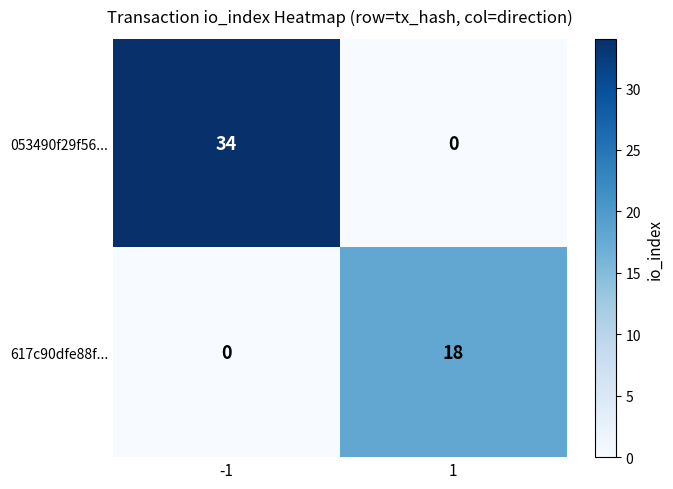

What is the difference between the 053490f29f56... values at 1 and -1?

34